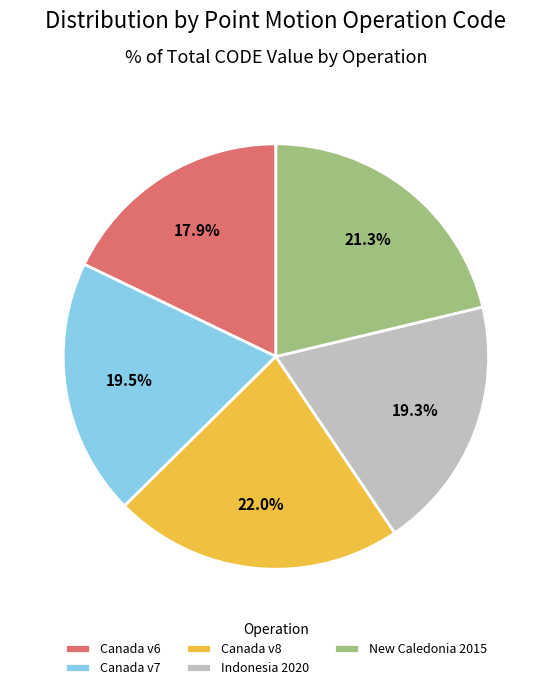

Which has a higher value, Canada v6 or New Caledonia 2015?

New Caledonia 2015